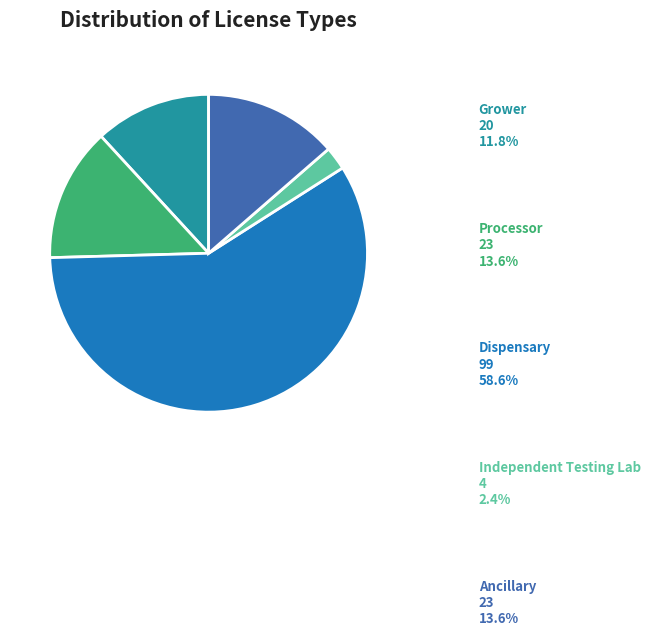

Between Grower and Dispensary, which is larger?

Dispensary